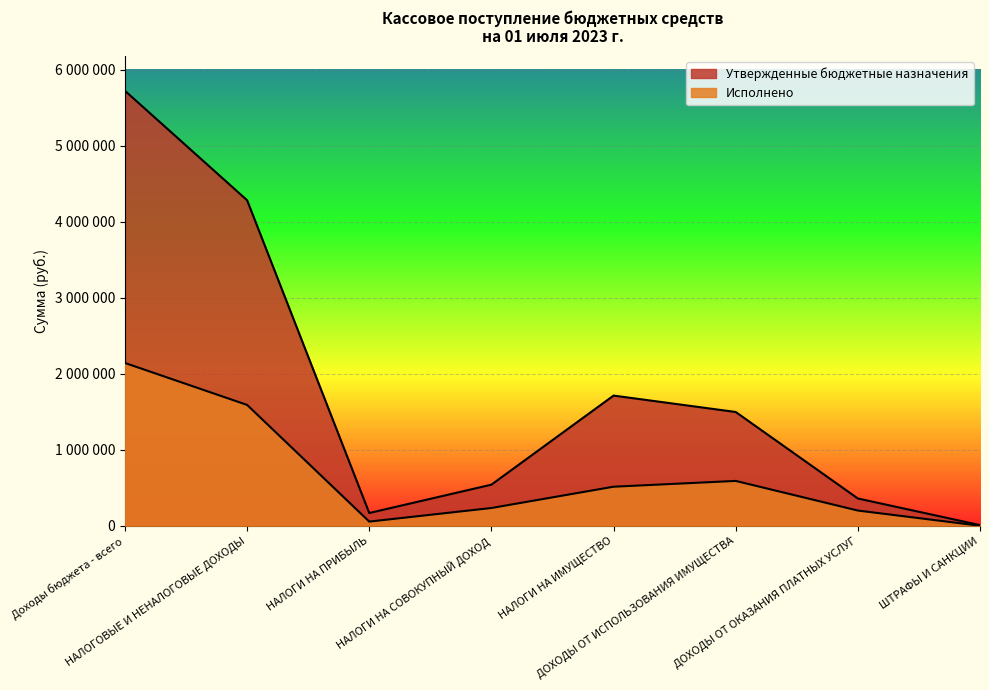

What is the label of the 1st point from the right?

ШТРАФЫ И САНКЦИИ